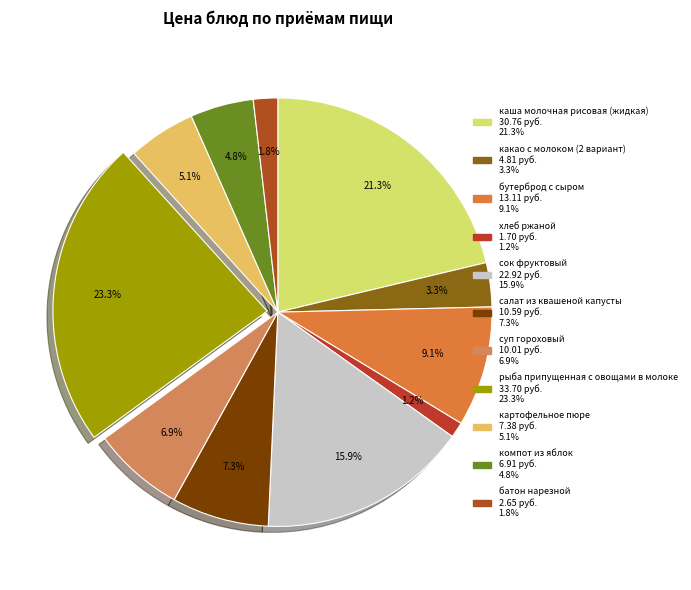

Is there any slice that represents more than half of the pie?

No